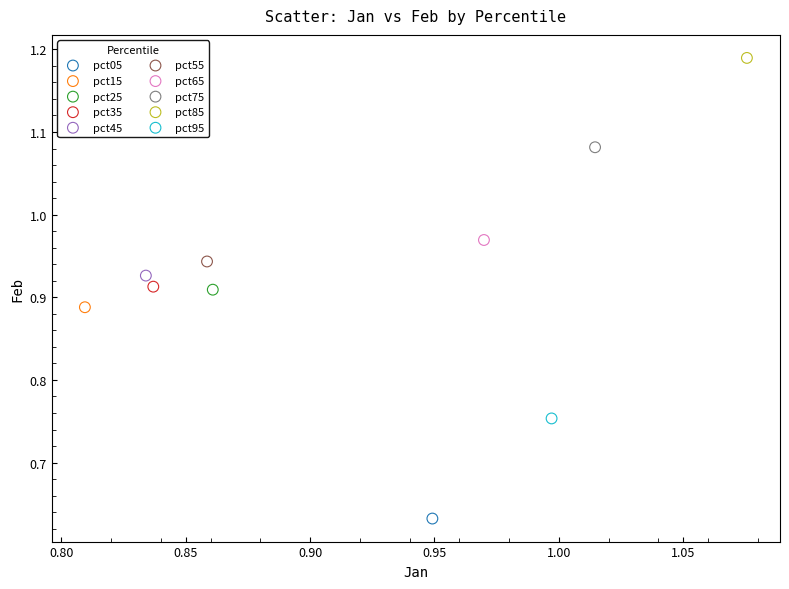

Which series reaches the minimum Y coordinate?

pct05